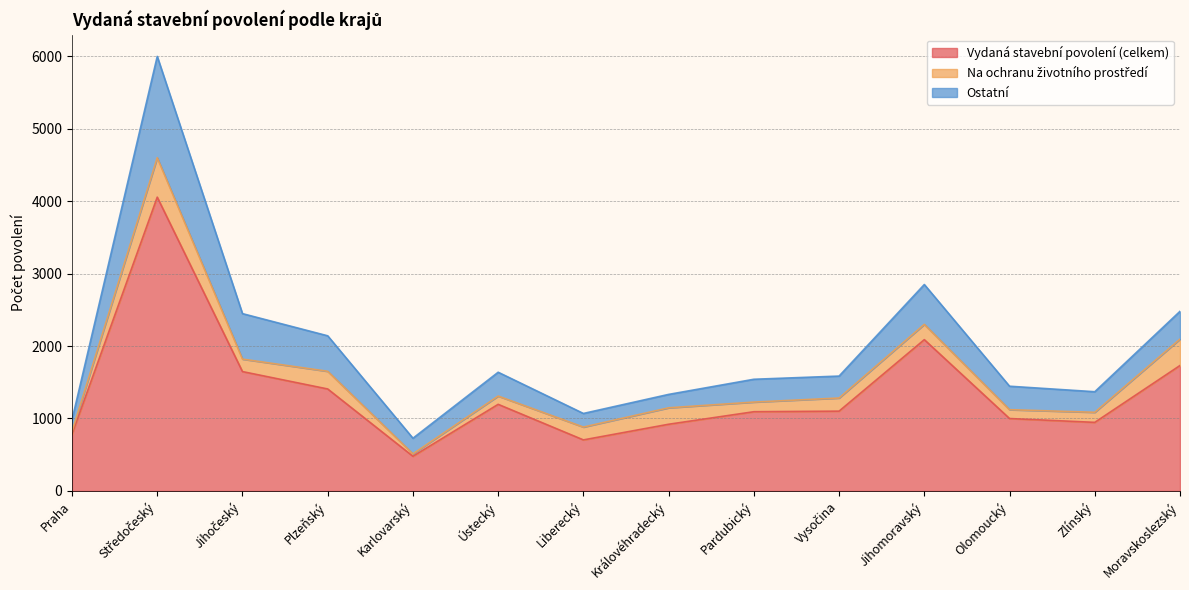

What is the sum of the Ostatní values at Moravskoslezský and Plzeňský?

874